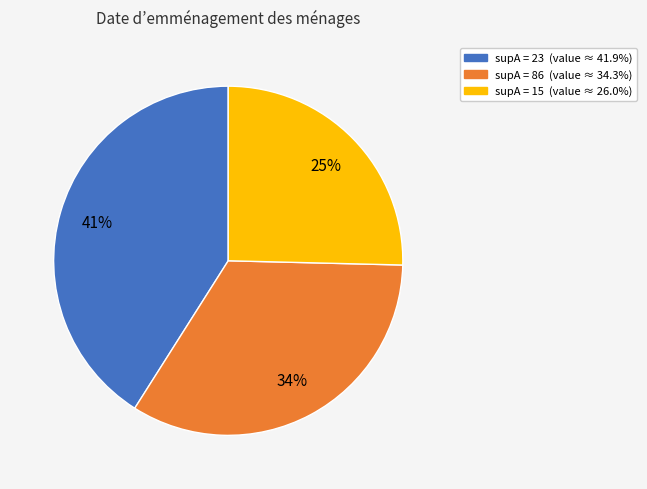

To the nearest percent, what is the average slice percentage?

33%